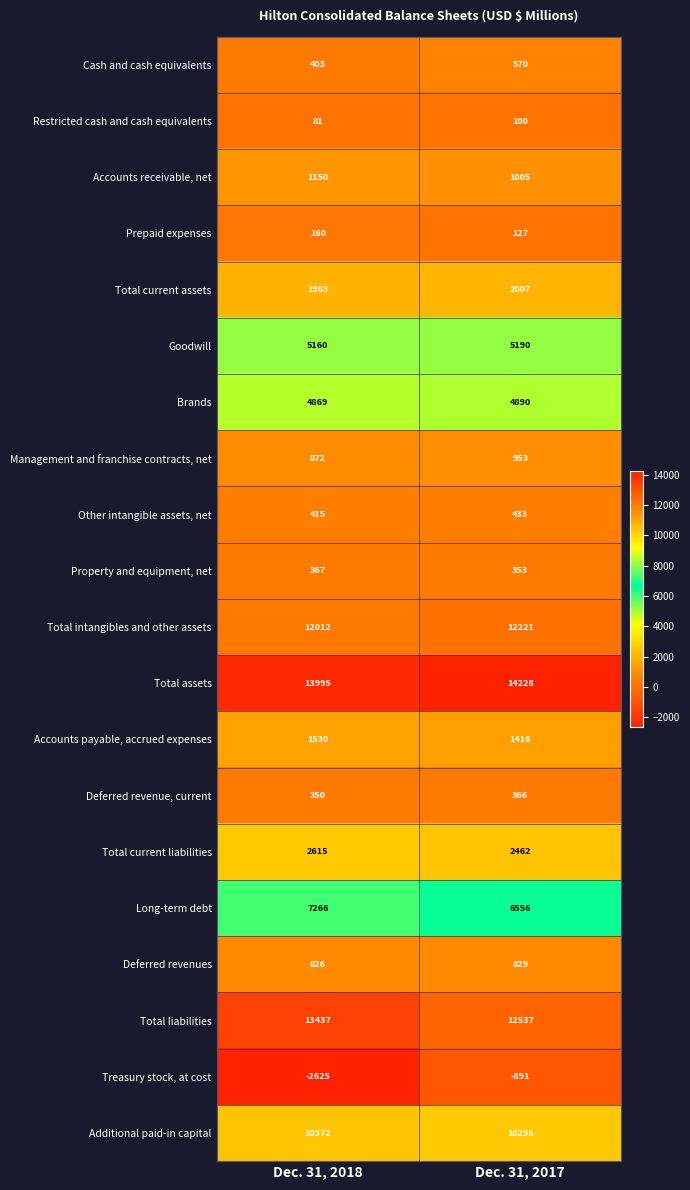

The Accounts payable, accrued expenses series shows 577 at Dec. 31, 2018. True or false?

False